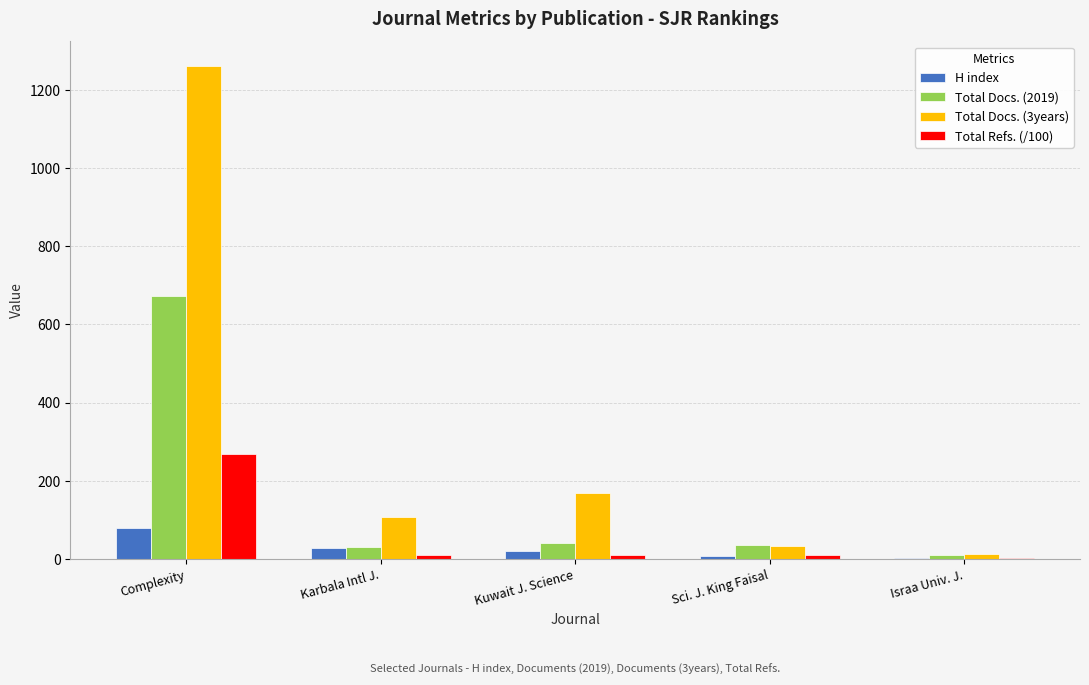

Which series has the largest range (max minus min)?

Total Docs. (3years)